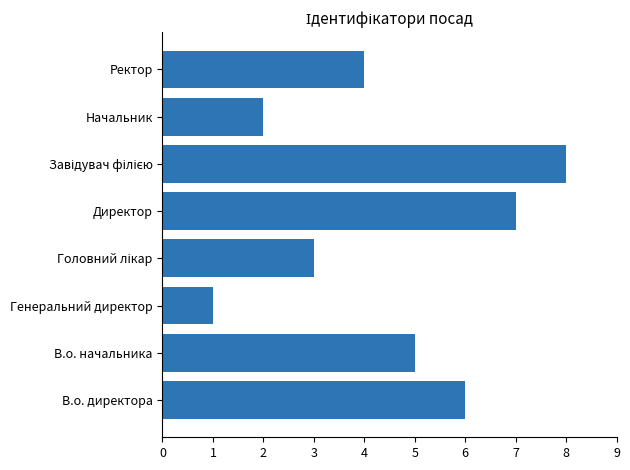

What is the approximate value at В.о. директора?

6